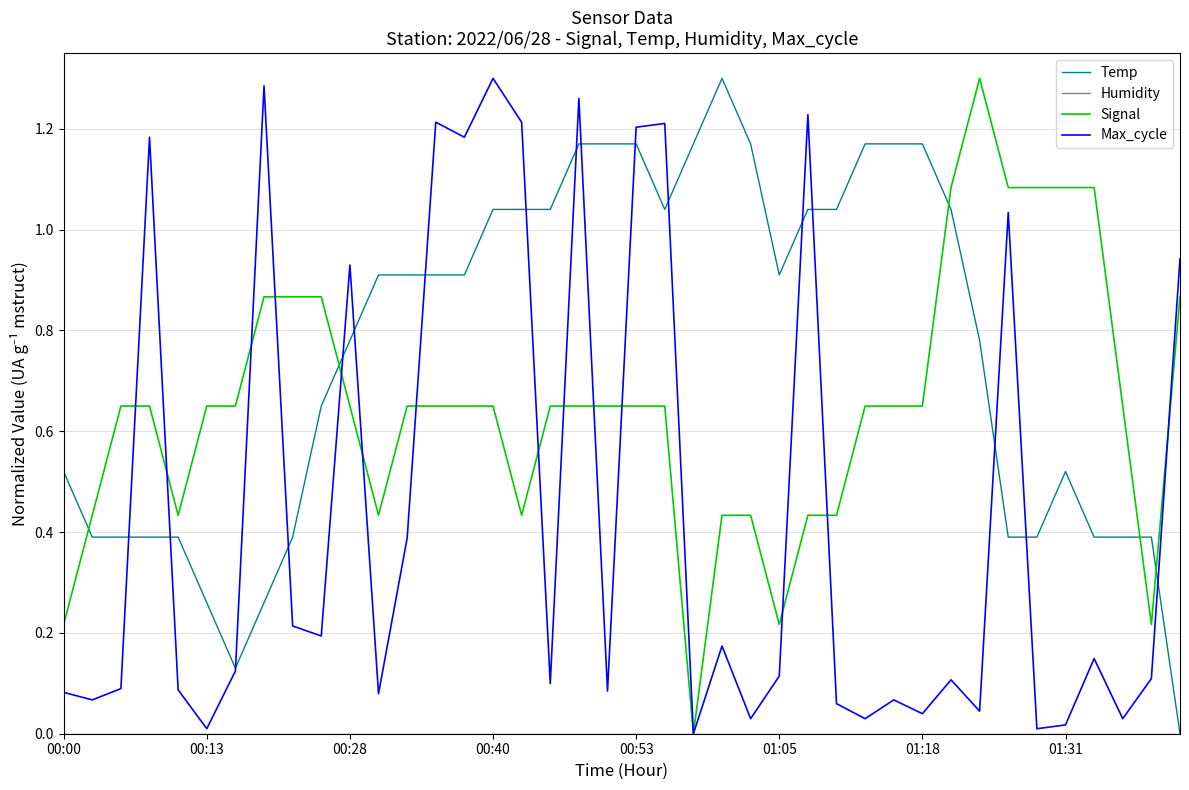

True or false: Temp and Signal cross at least once.

True